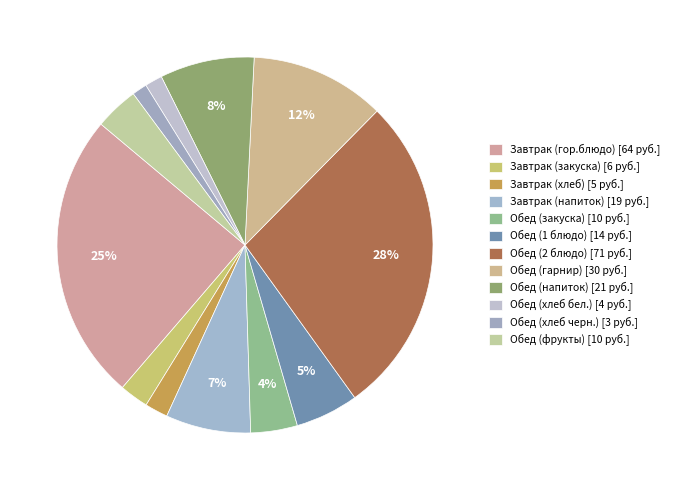

How many slices are in this pie chart?

12